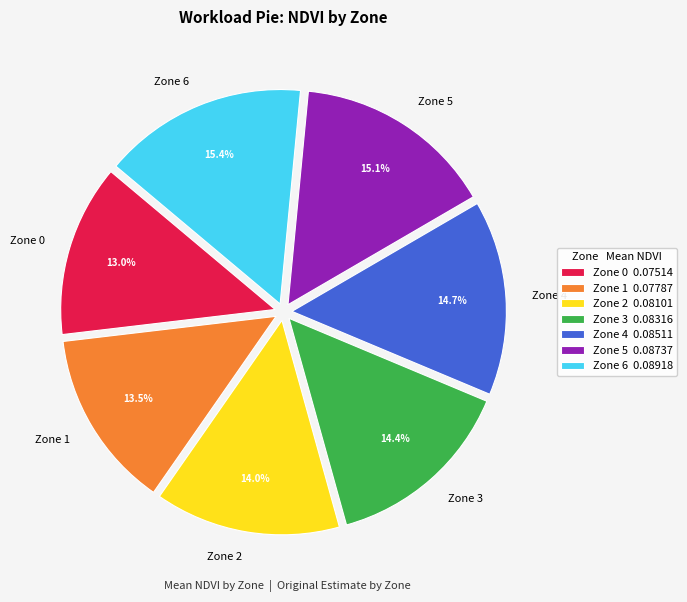

To the nearest percent, what is the difference between the largest and smallest slice percentages?

2%